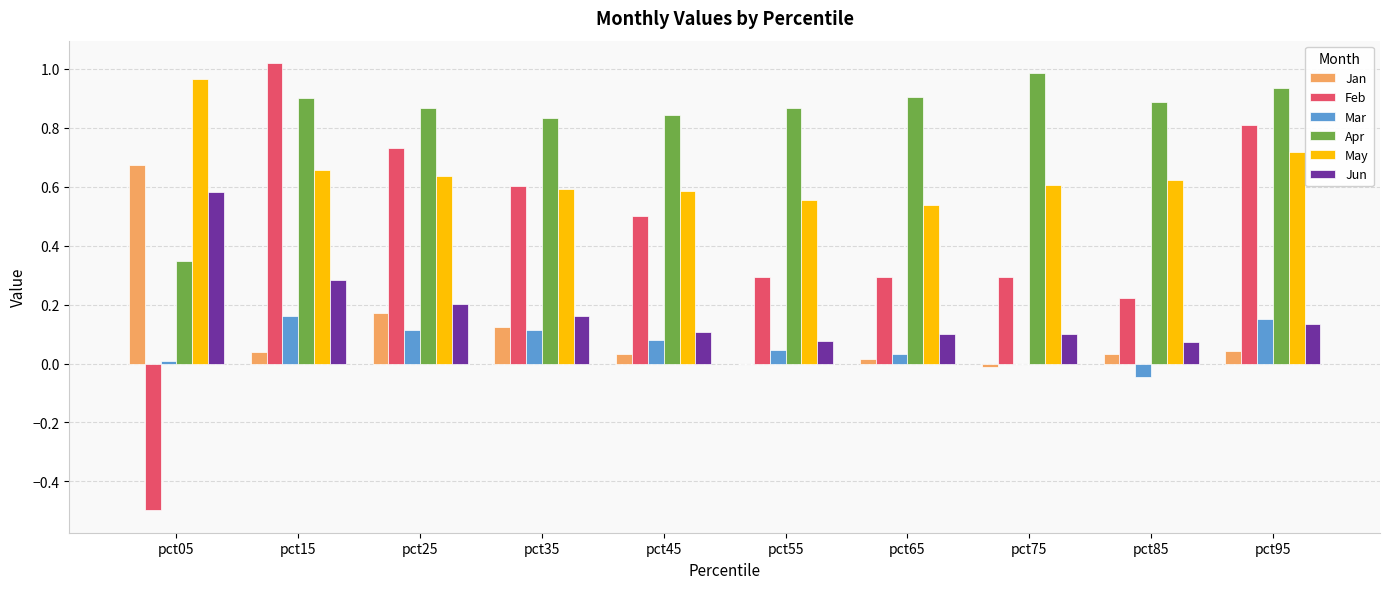

True or false: Feb has a value of 0.8 at pct95.

True